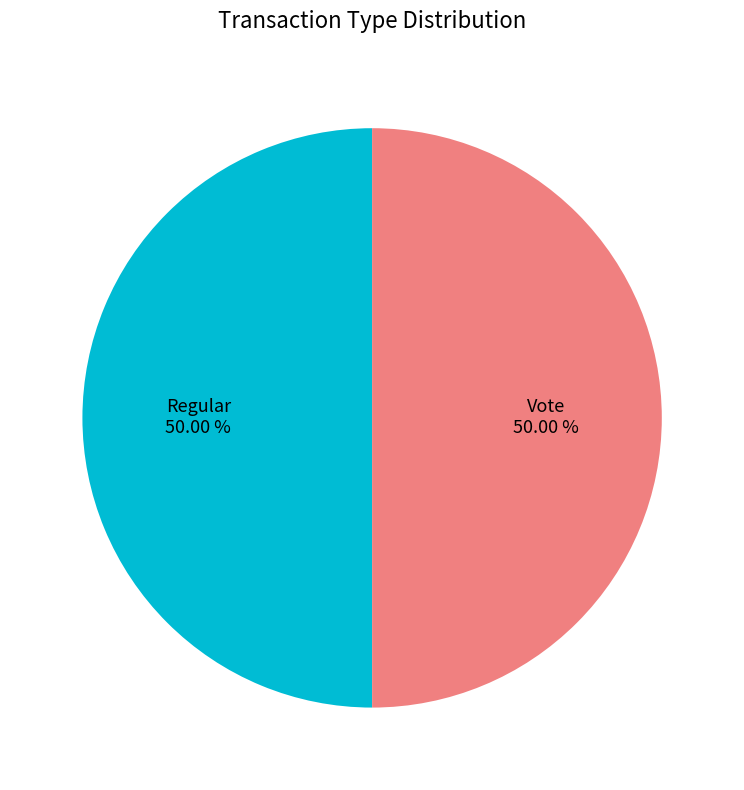

Combined, do Vote and Regular account for over 50%?

Yes